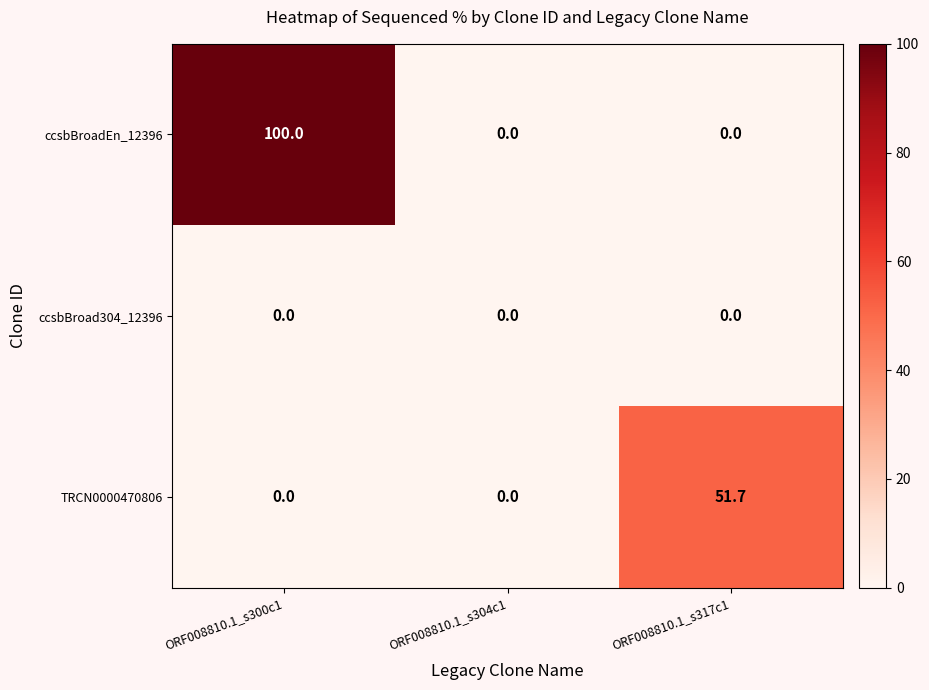

Reading left to right, extract all data points from this chart.

ccsbBroadEn_12396: 100.0	0.0	0.0
ccsbBroad304_12396: 0.0	0.0	0.0
TRCN0000470806: 0.0	0.0	51.7